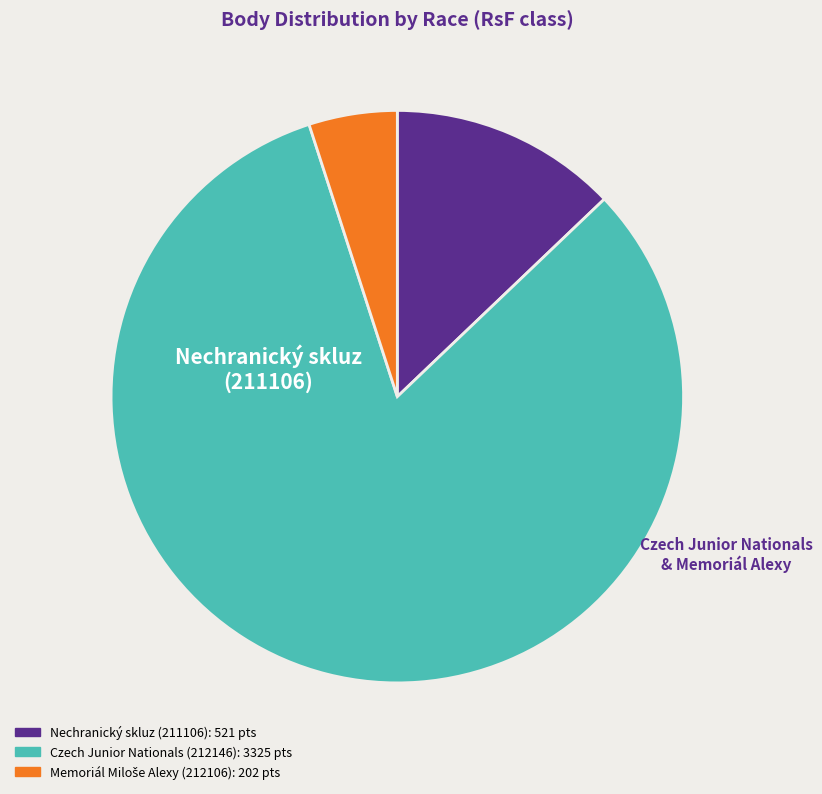

How many segments does this pie chart have?

3